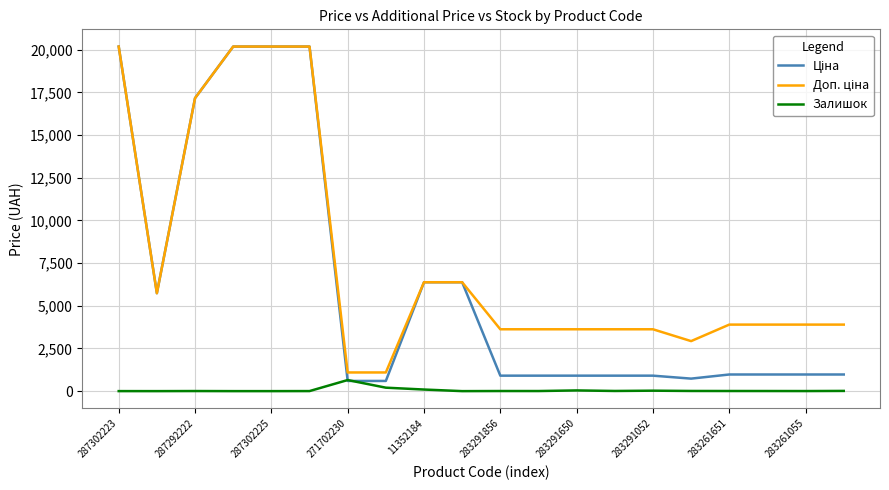

Which category has the highest value in the Залишок series?

271702230